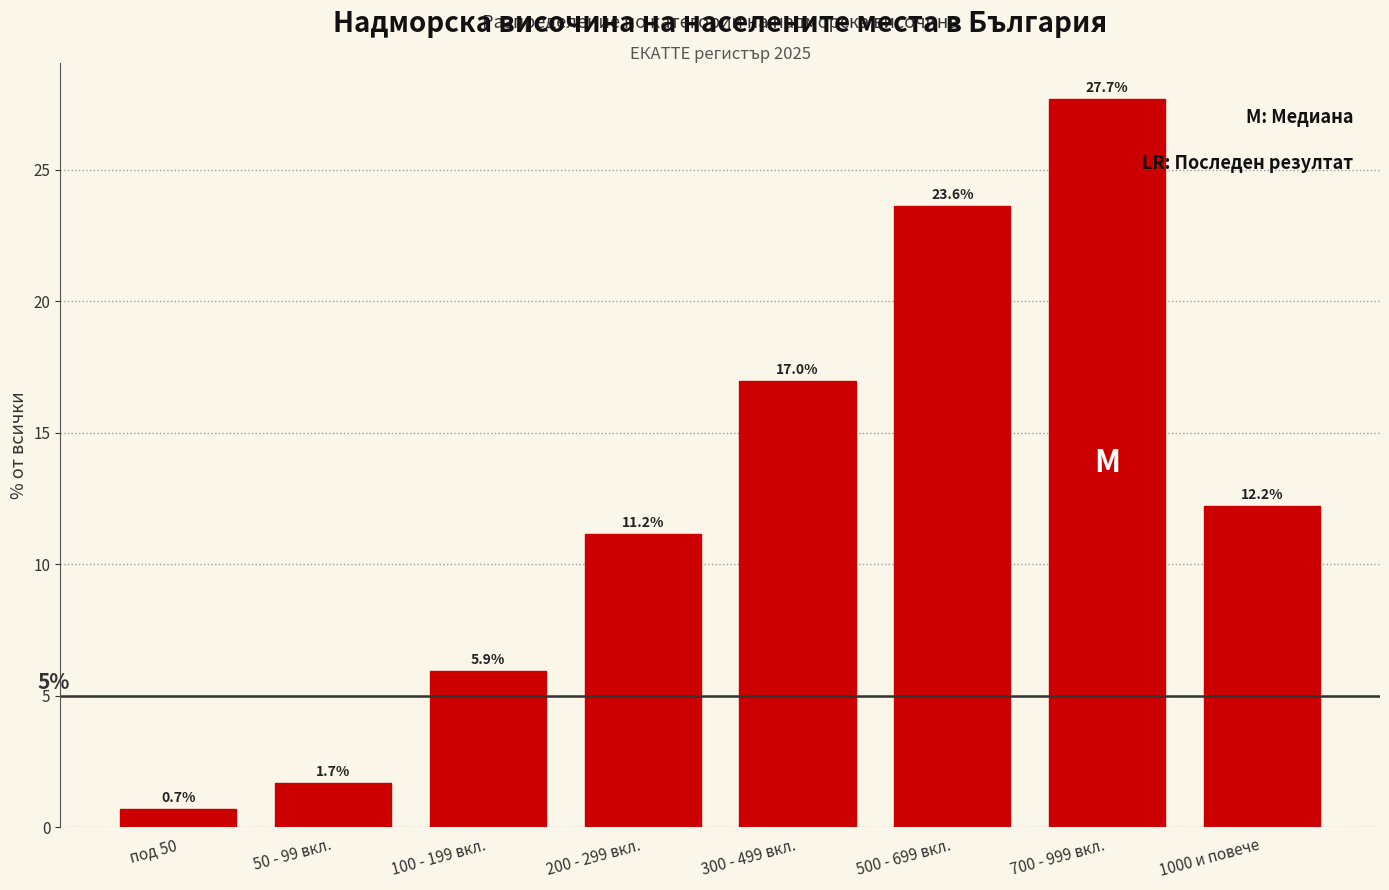

Reading left to right, extract all data points from this chart.

под 50=0.7	50 - 99 вкл.=1.7	100 - 199 вкл.=5.9	200 - 299 вкл.=11.2	300 - 499 вкл.=17.0	500 - 699 вкл.=23.6	700 - 999 вкл.=27.7	1000 и повече=12.2